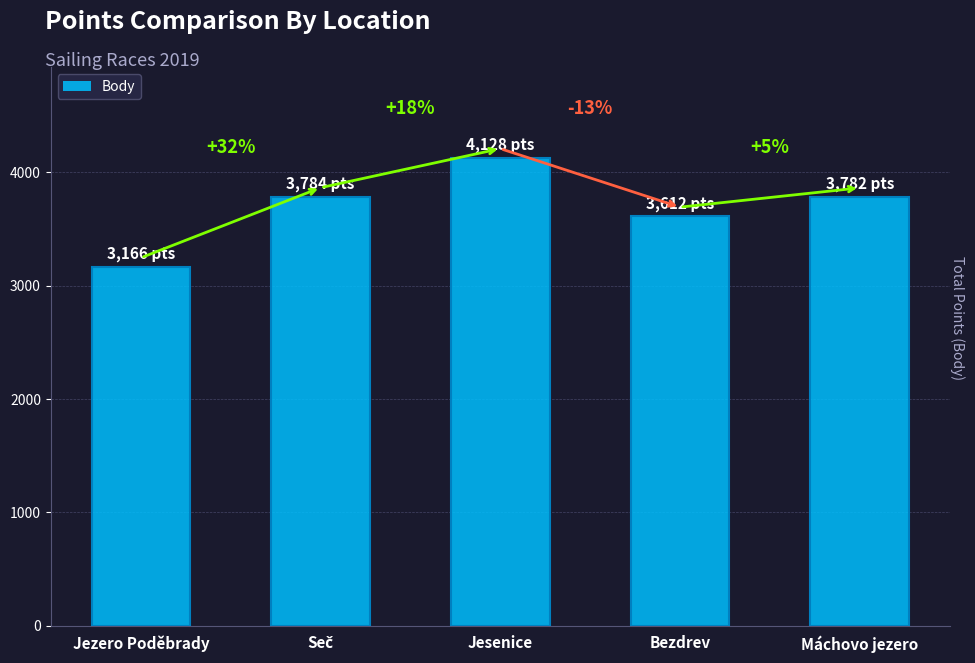

Is it true that the value at Seč is 3784?

True